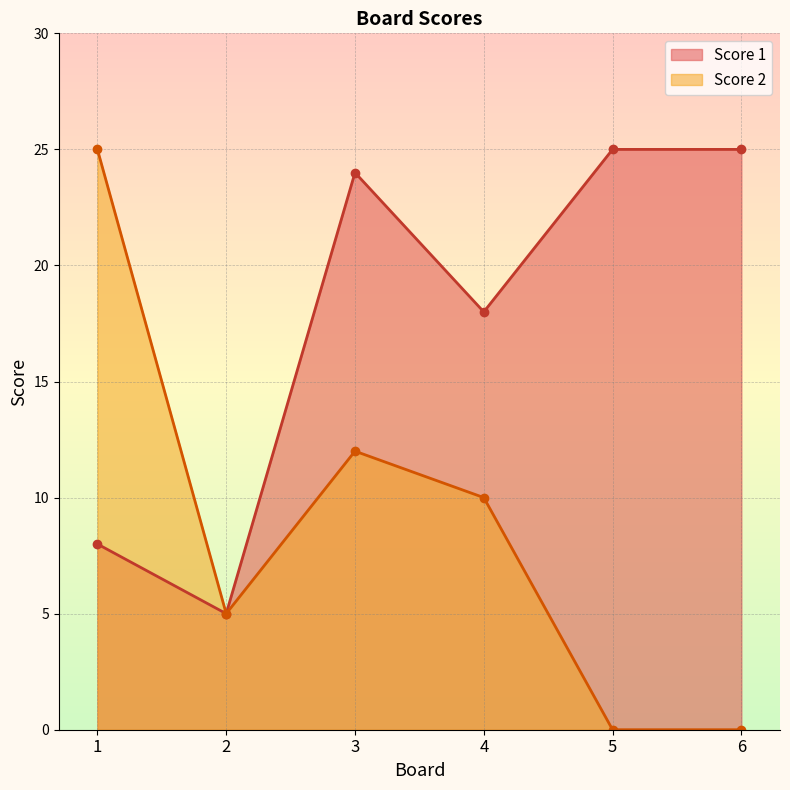

Is it true that Score 2 equals 5 at 2?

True